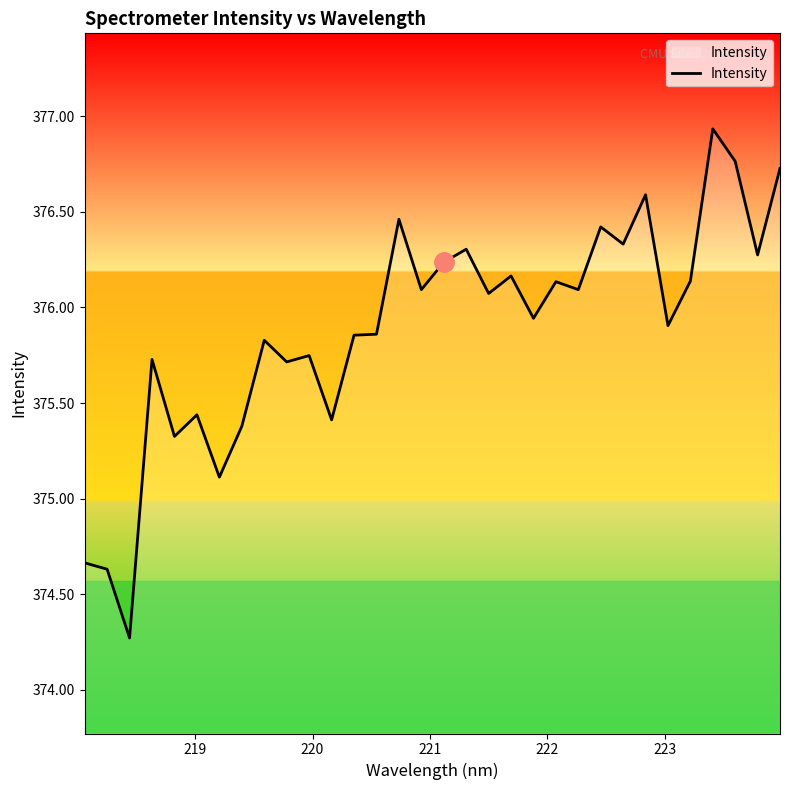

What is the difference between the second highest and second lowest values?

2.1